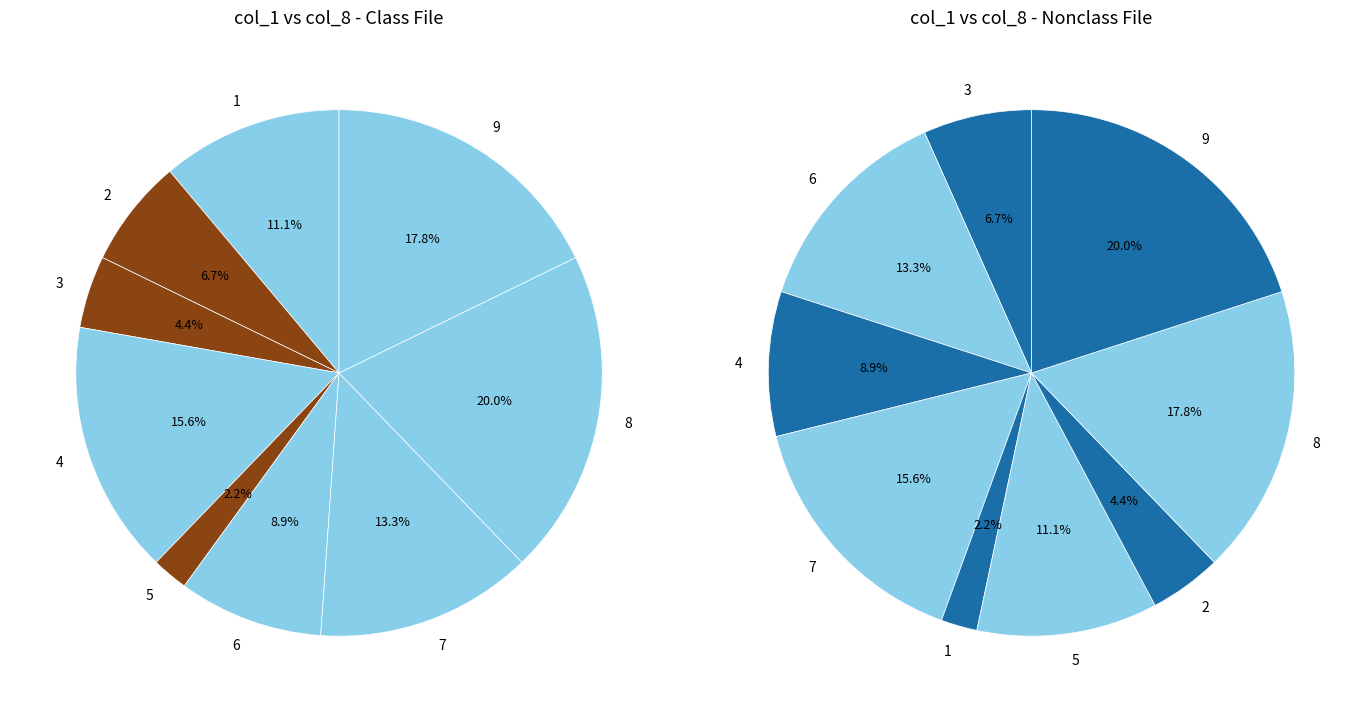

Combined, do 2 and 4 account for over 50%?

No